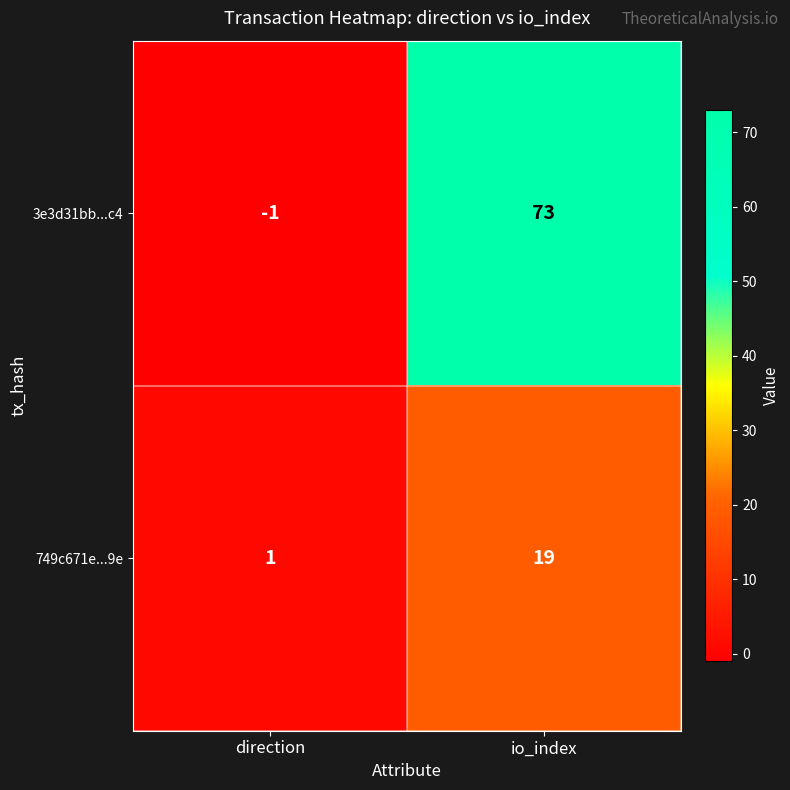

Rank the categories by 3e3d31bb...c4 value from highest to lowest.

io_index, direction